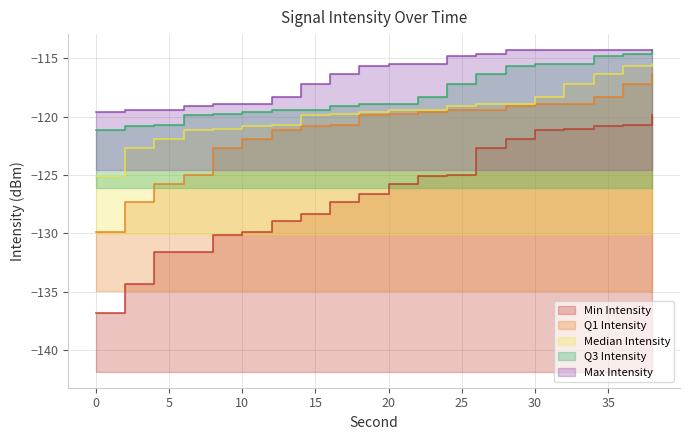

True or false: Max Intensity has a value of -114.3 at 38.

True